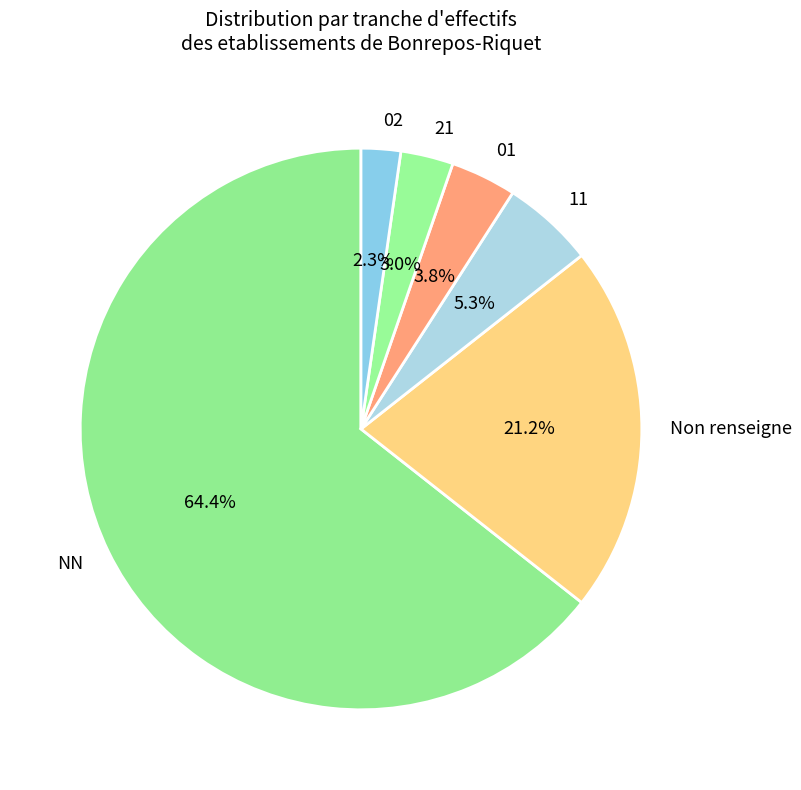

Do NN and 02 together represent more than half of the pie?

Yes